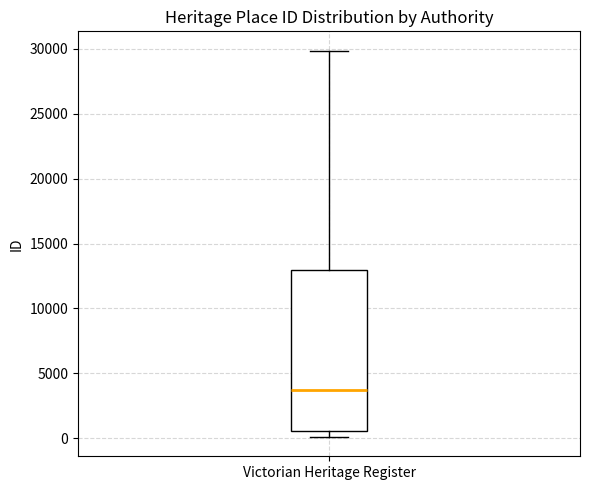

Transcribe this box plot: give where the median line is, the range the box spans, and where the two whiskers end, as read against the y-axis. The values are not printed on the chart, so give them approximately, as read against the axis.

median 3500, box 500 to 13000, whiskers 0 to 30000